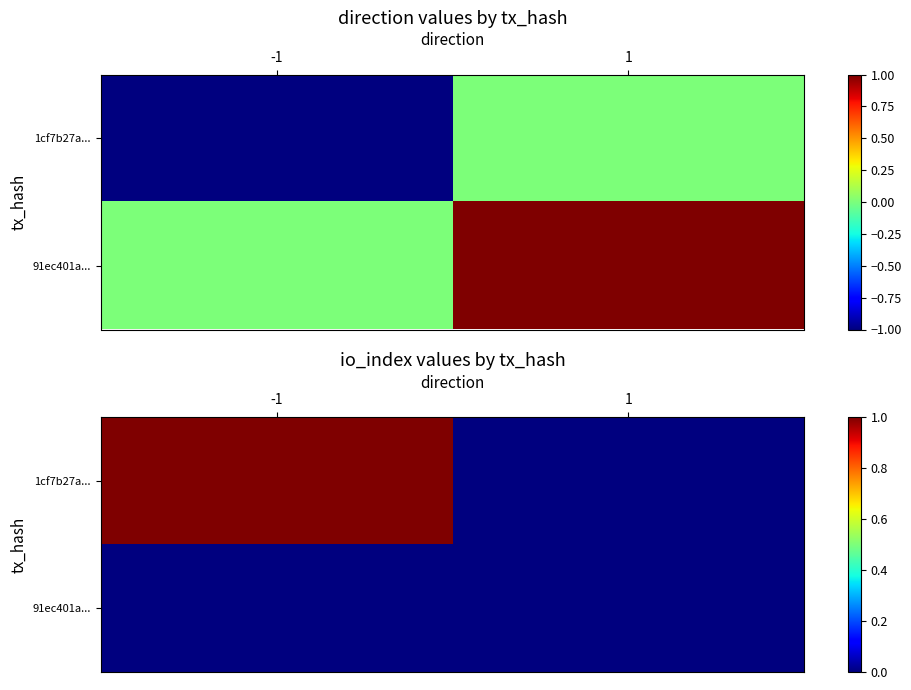

How many series are shown in this chart?

2